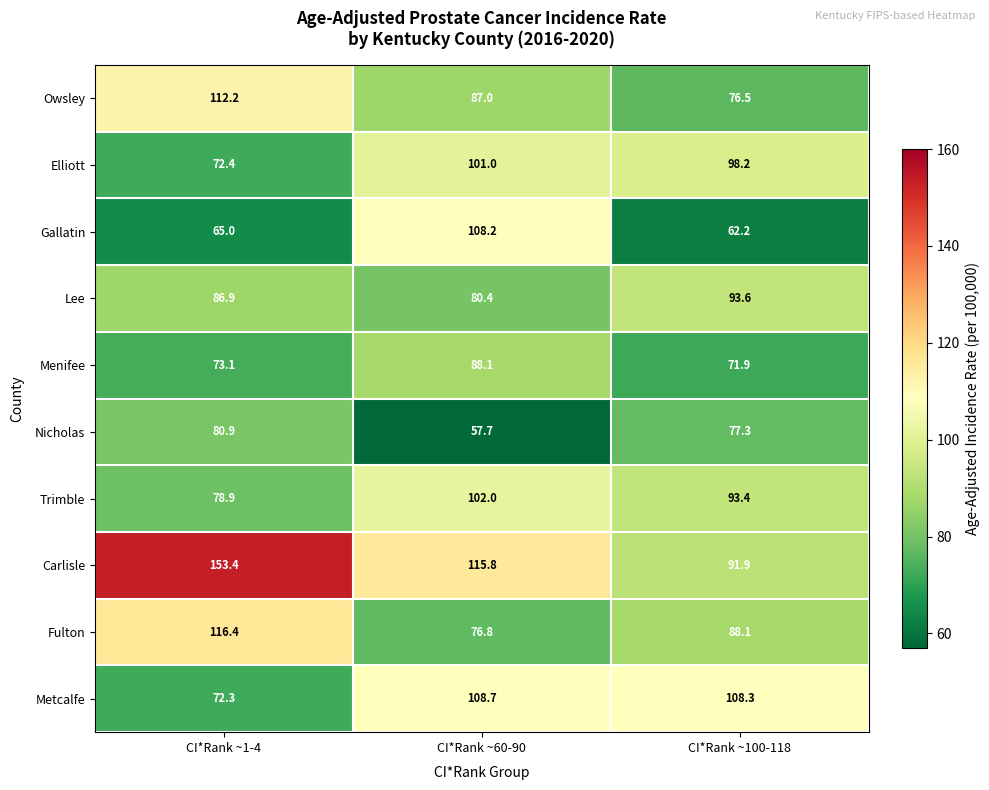

What is the difference between the highest and lowest values at CI*Rank ~1-4?

88.4